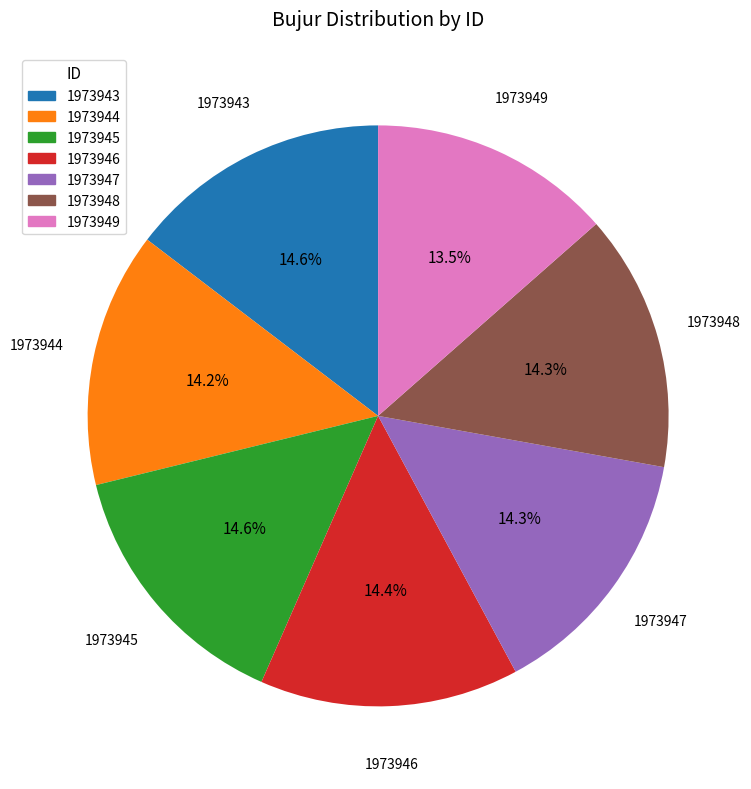

What portion of the pie excludes 1973946?

85.6%